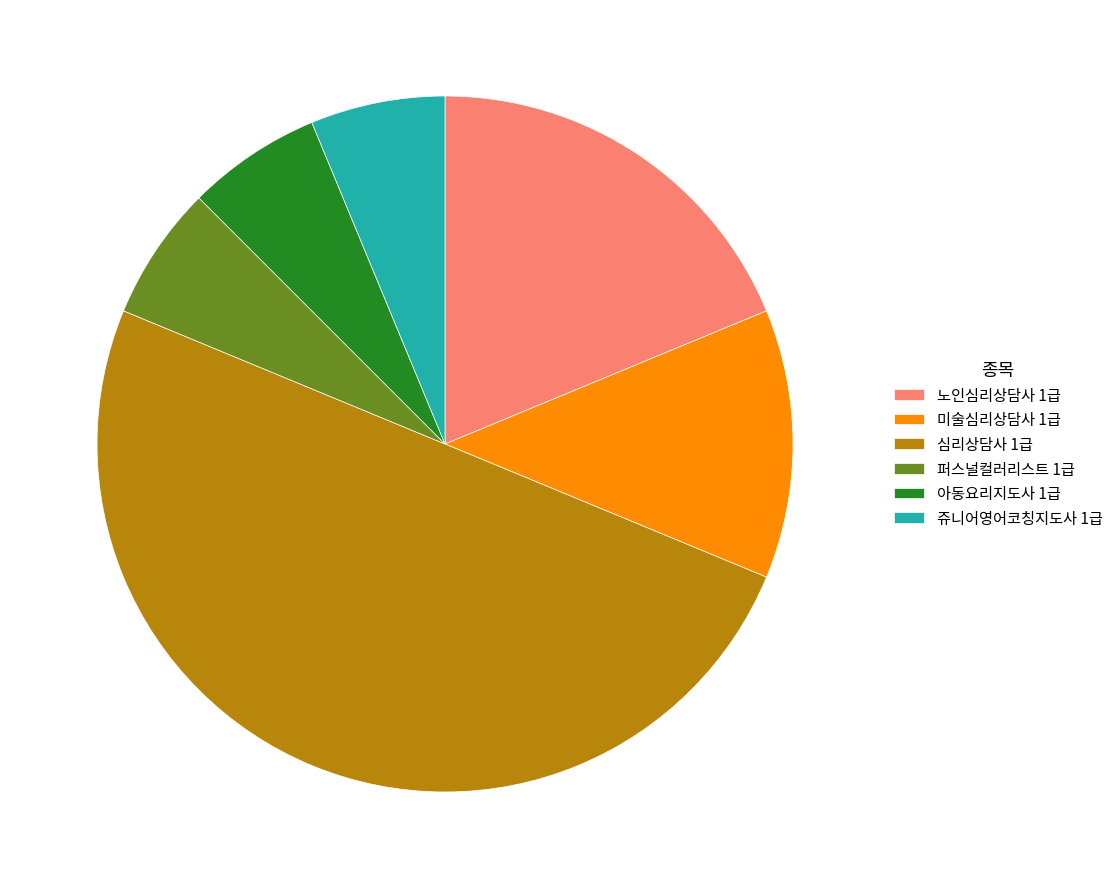

Which category has the biggest portion of the pie?

심리상담사 1급